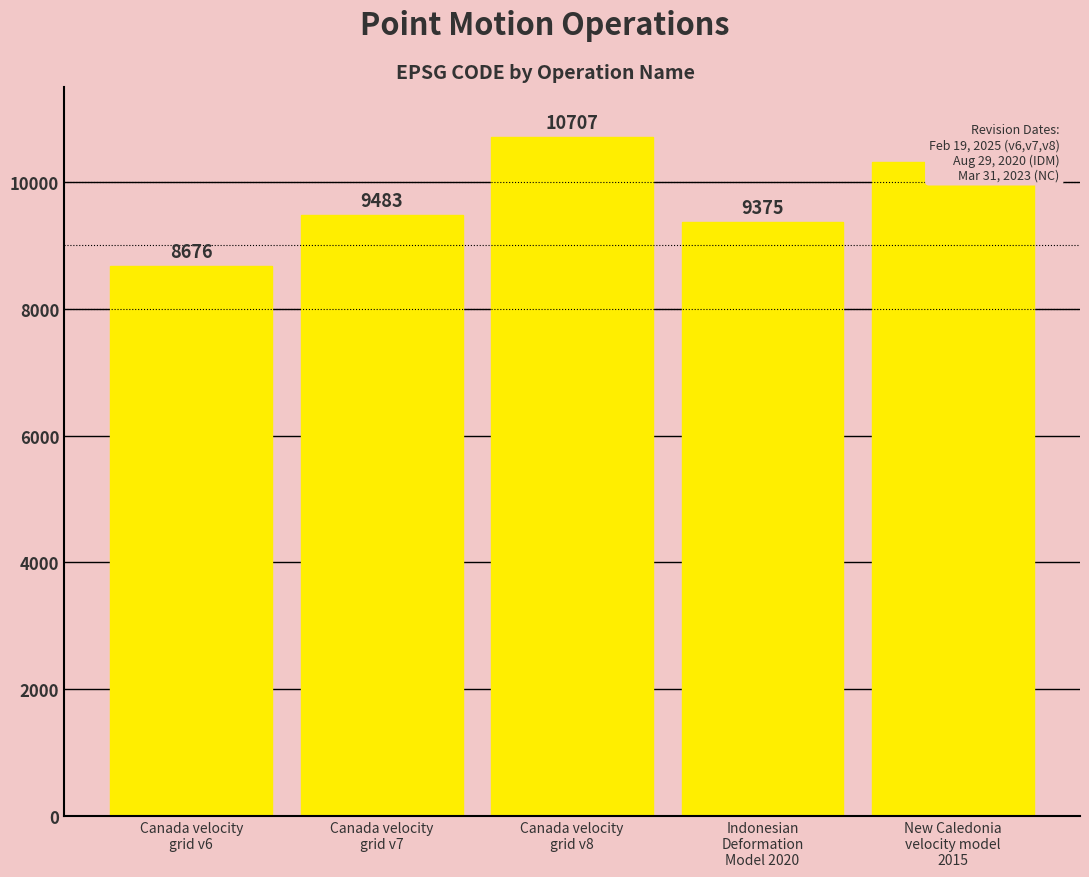

Reading left to right, list all the values displayed in this chart.

Canada velocity
grid v6=8676	Canada velocity
grid v7=9483	Canada velocity
grid v8=10707	Indonesian
Deformation
Model 2020=9375	New Caledonia
velocity model
2015=10323